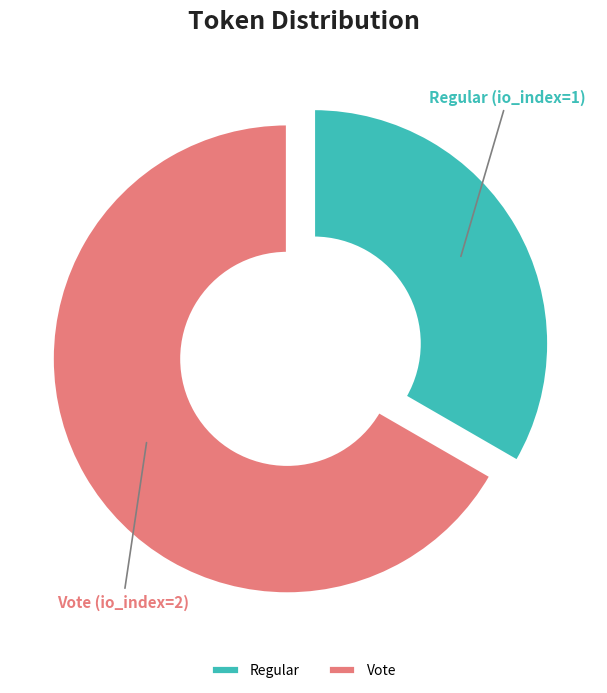

Approximately how many times larger is the value at Vote compared to Regular?

2.0